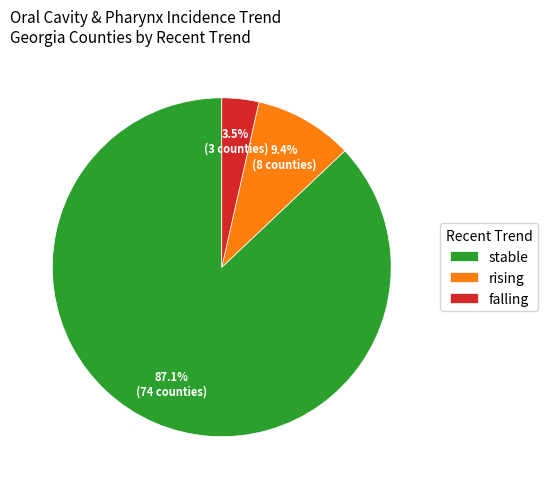

The falling slice represents 11% of the pie. True or false?

False